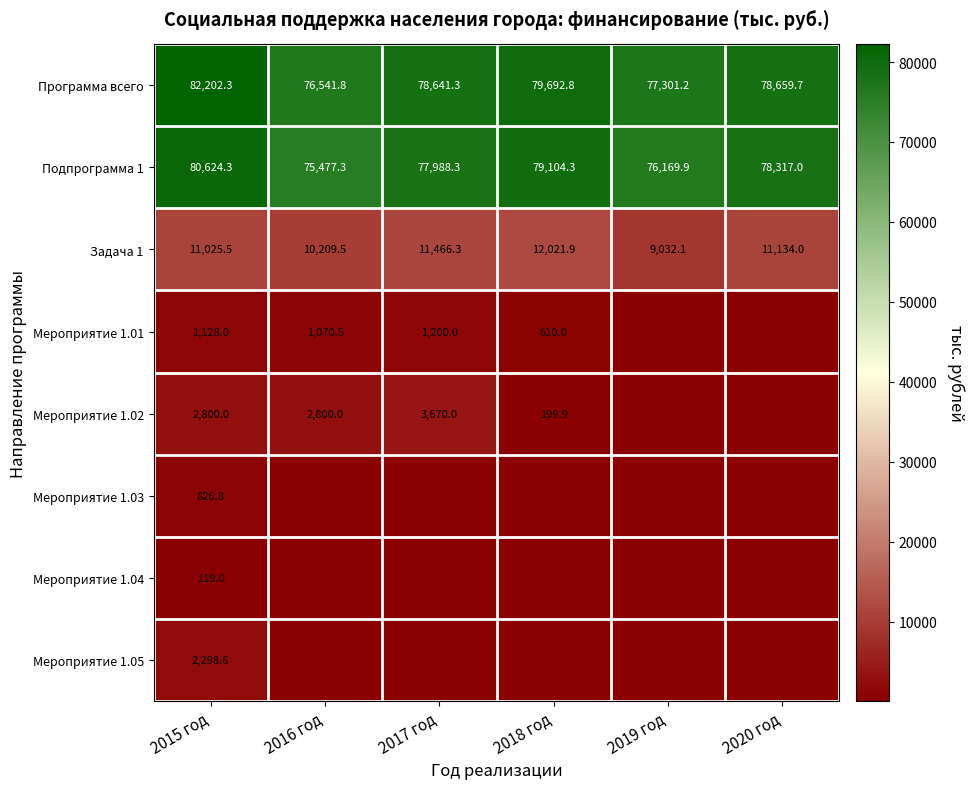

What is the minimum value for Подпрограмма 1?

75477.3